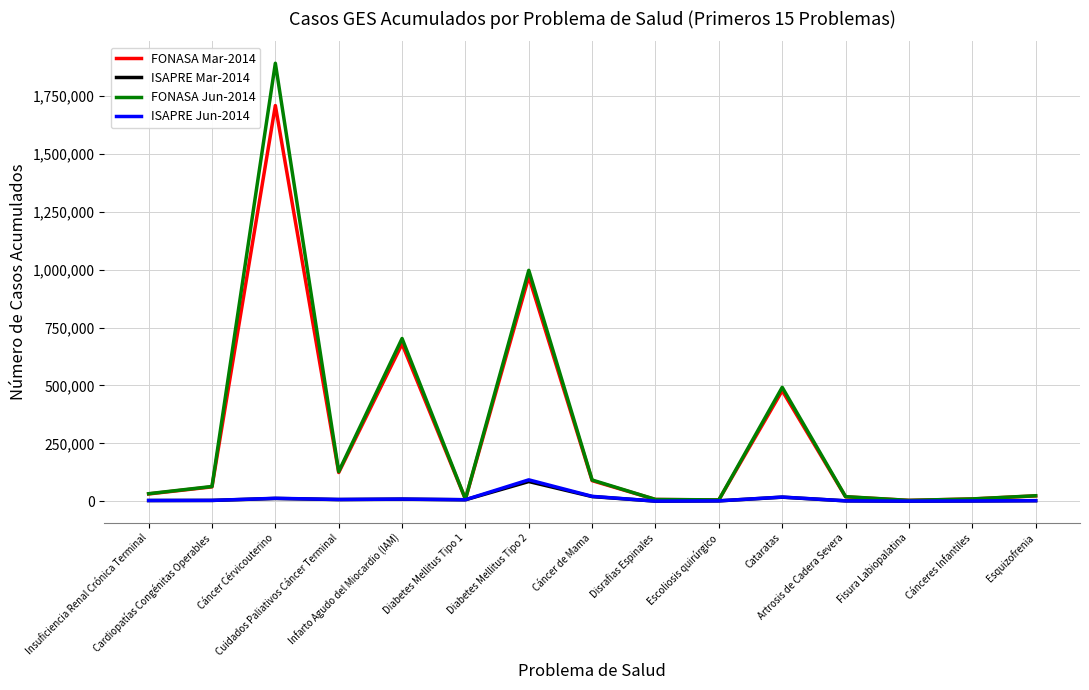

What are all the series names shown in the legend?

FONASA Mar-2014, ISAPRE Mar-2014, FONASA Jun-2014, ISAPRE Jun-2014